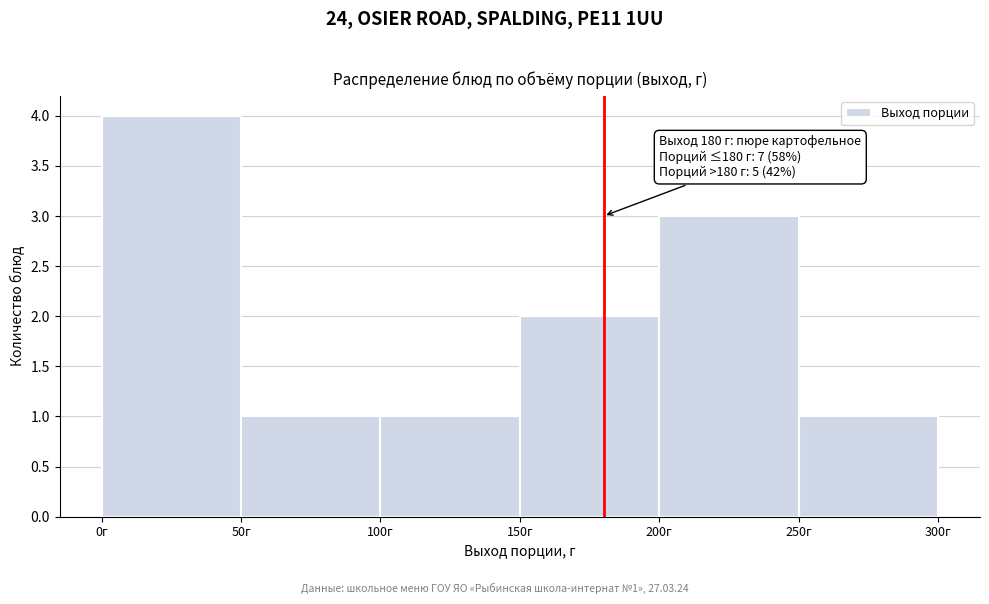

Over which range of the x-axis is the bar tallest?

0 to 50